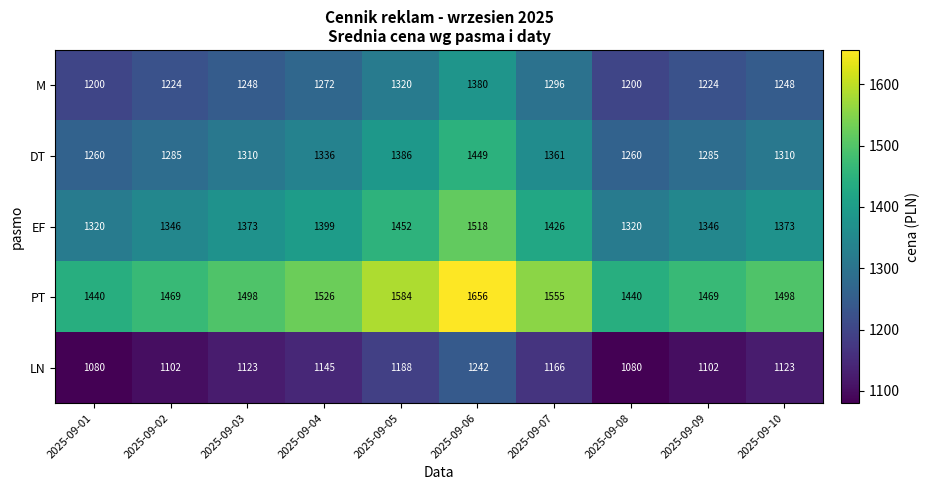

Which series has the widest spread of values?

PT